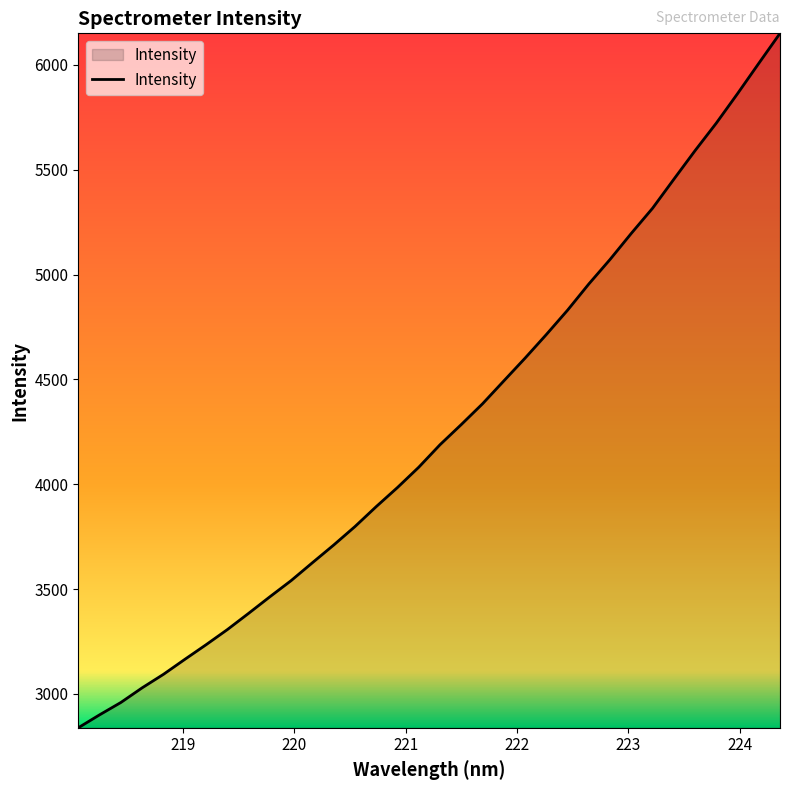

What is the smallest value displayed?

2838.2